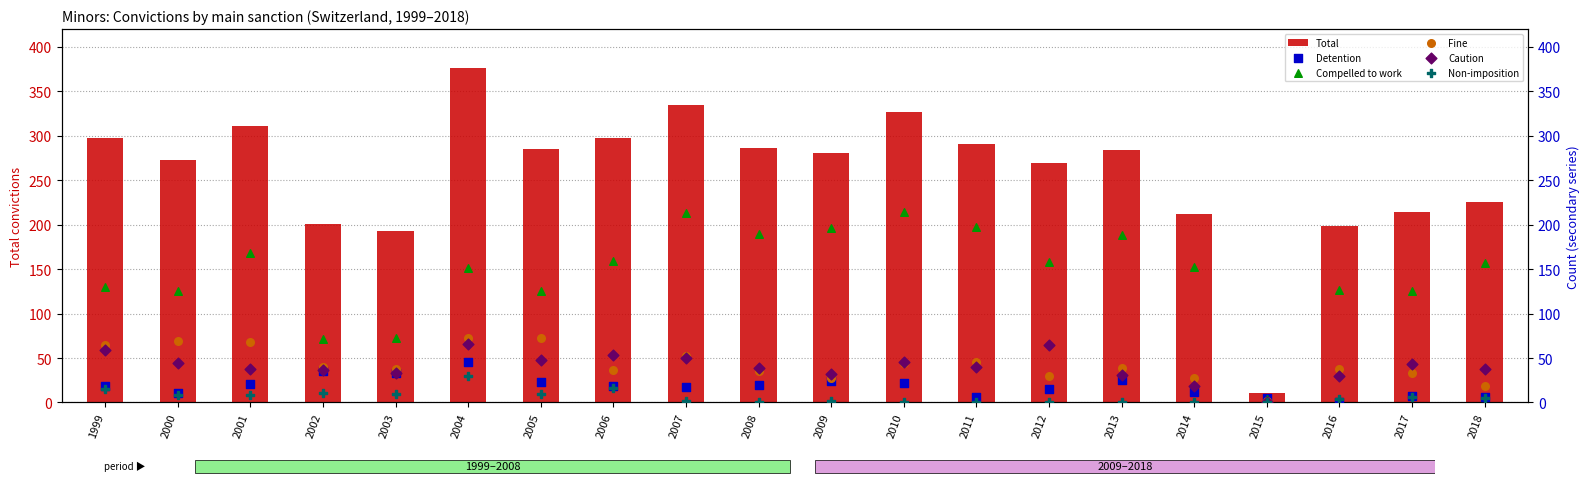

Which series has the largest Y range (max minus min)?

Total